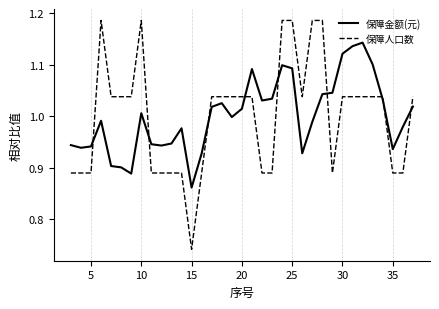

Which series has the largest range (max minus min)?

保障人口数